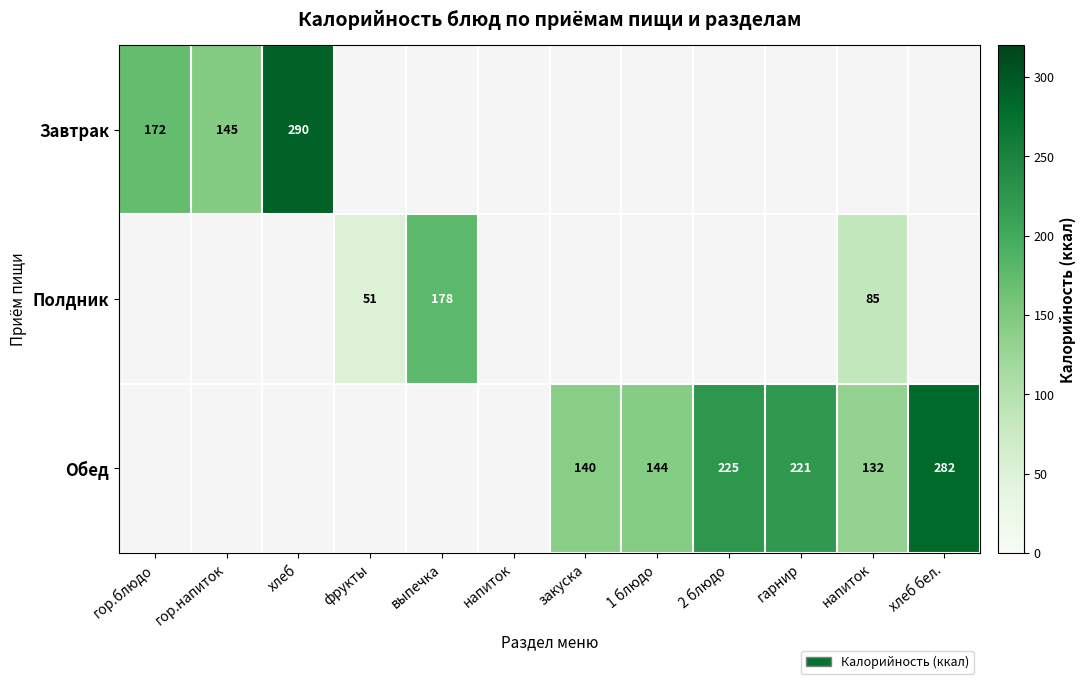

What is the difference between the maximum and minimum values in the Завтрак series?

144.4